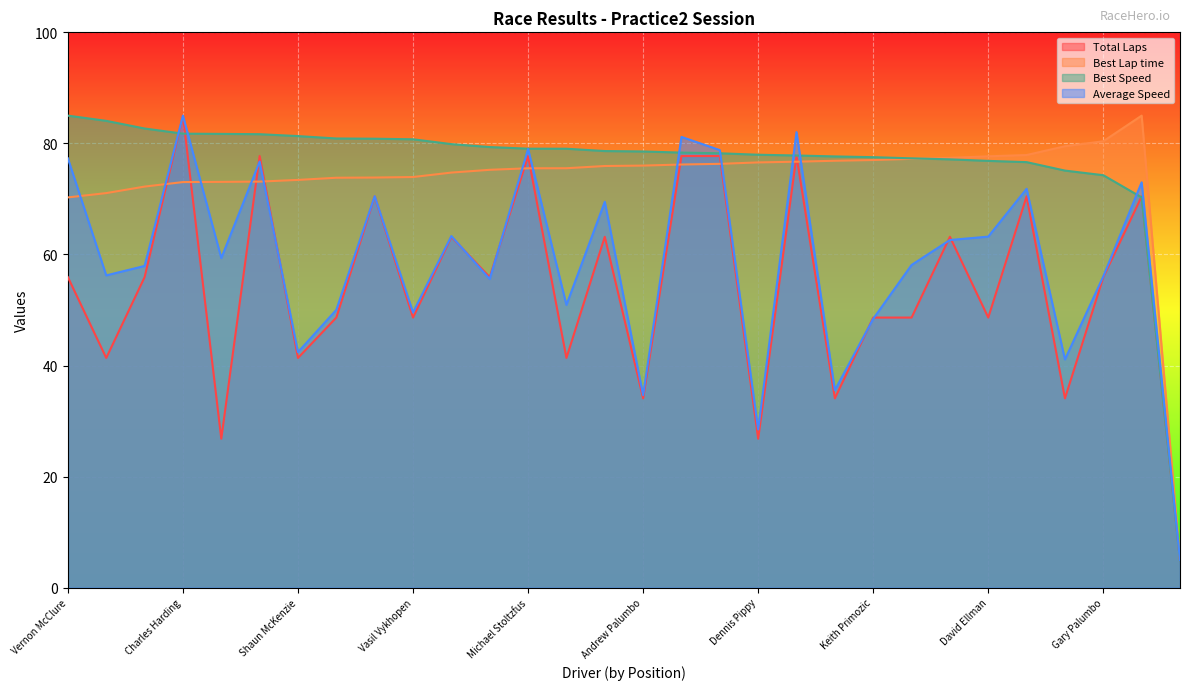

Which series has the widest spread of values?

Total Laps